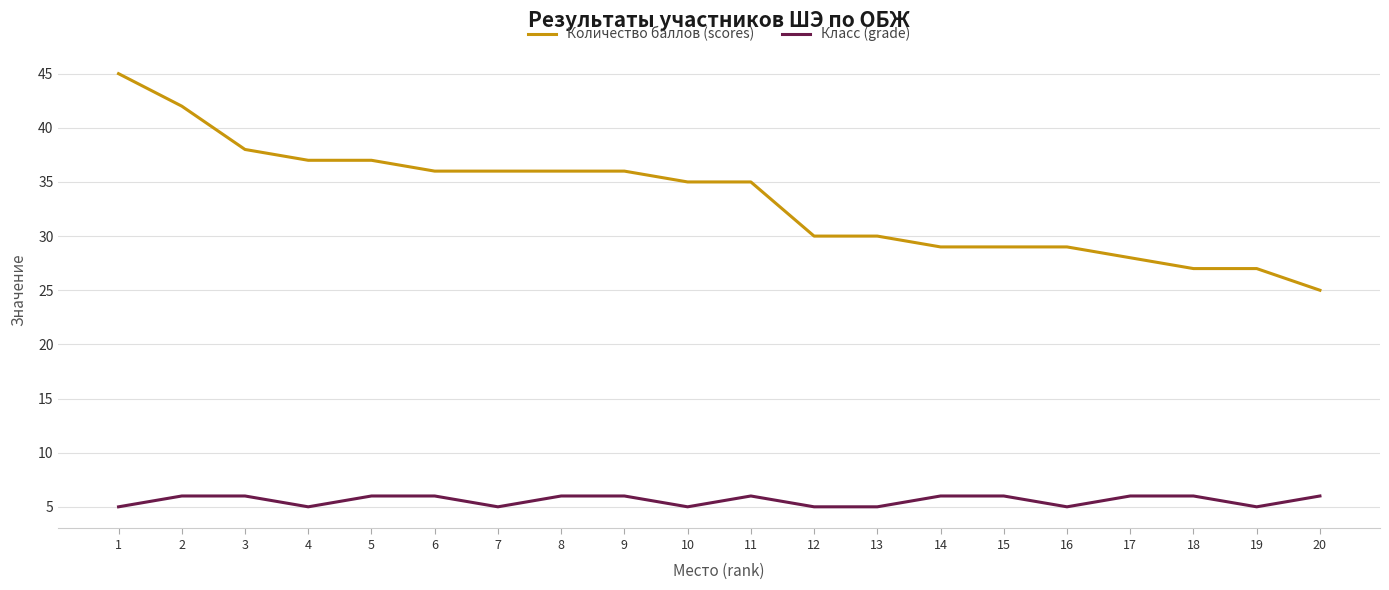

Read the Класс (grade) value at 7.

5